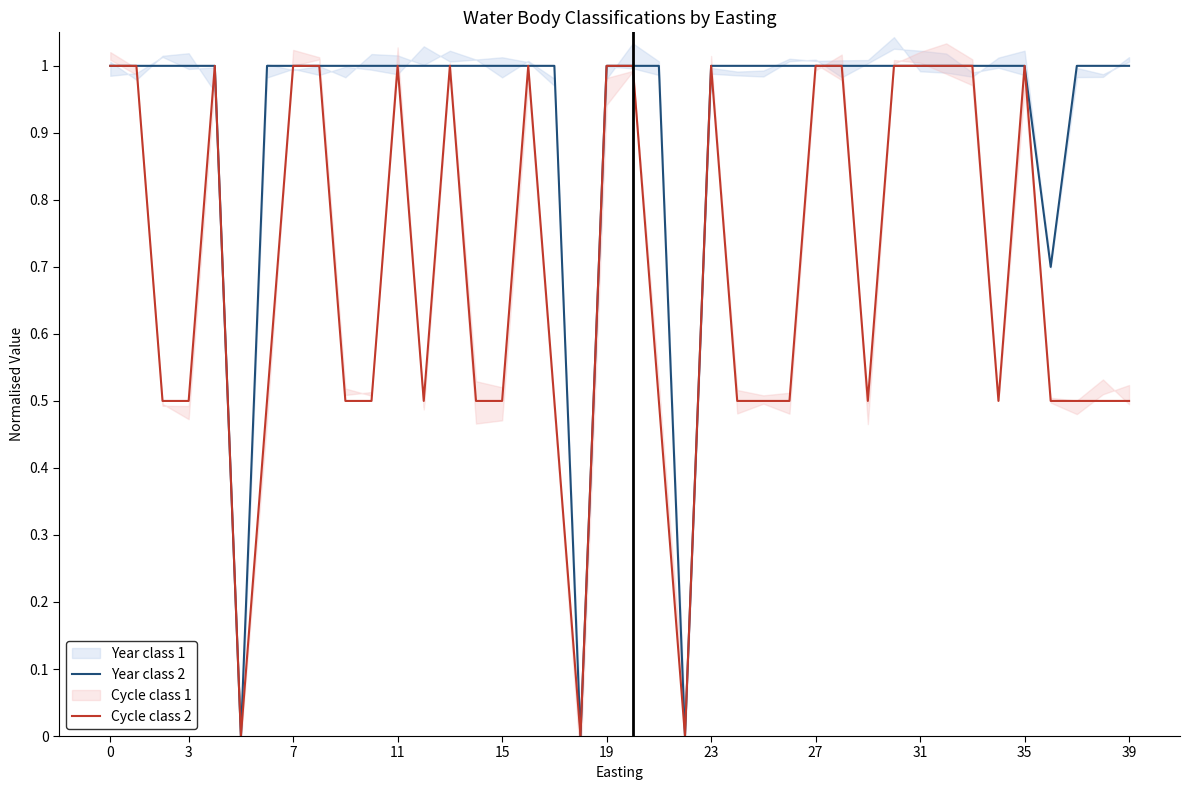

Which series has the largest range (max minus min)?

Year class 2